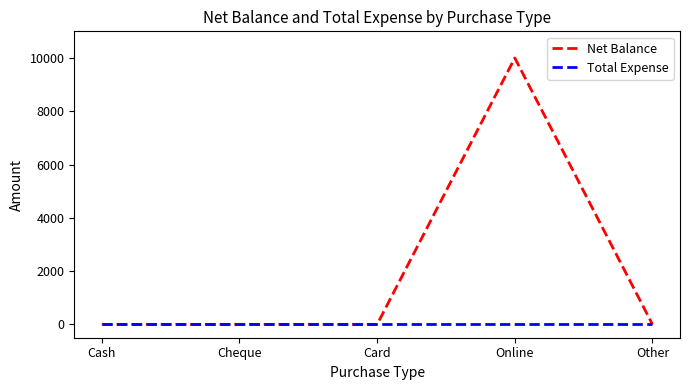

Which series has the largest range (max minus min)?

Net Balance